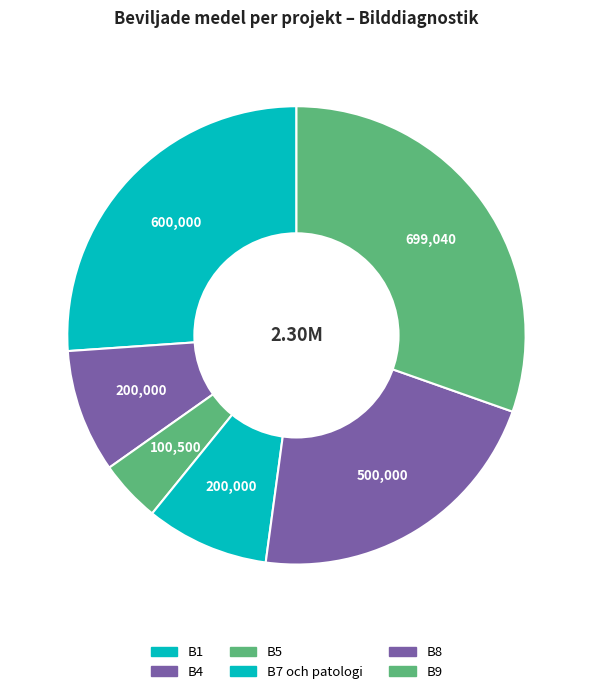

Rank the categories by value from lowest to highest.

B5, B4, B7 och patologi, B8, B1, B9